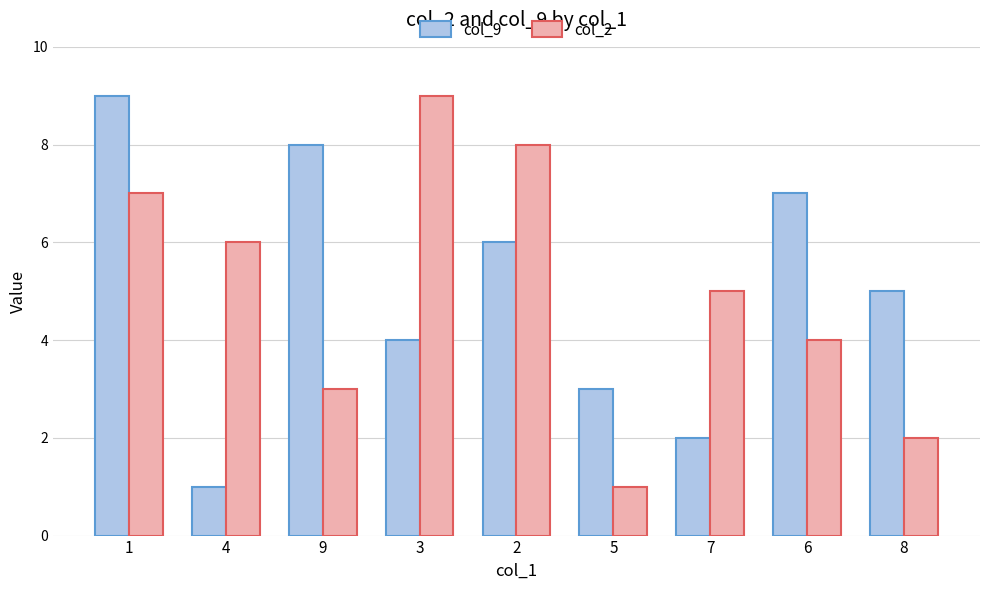

Is it true that col_2 equals 2 at 8?

True